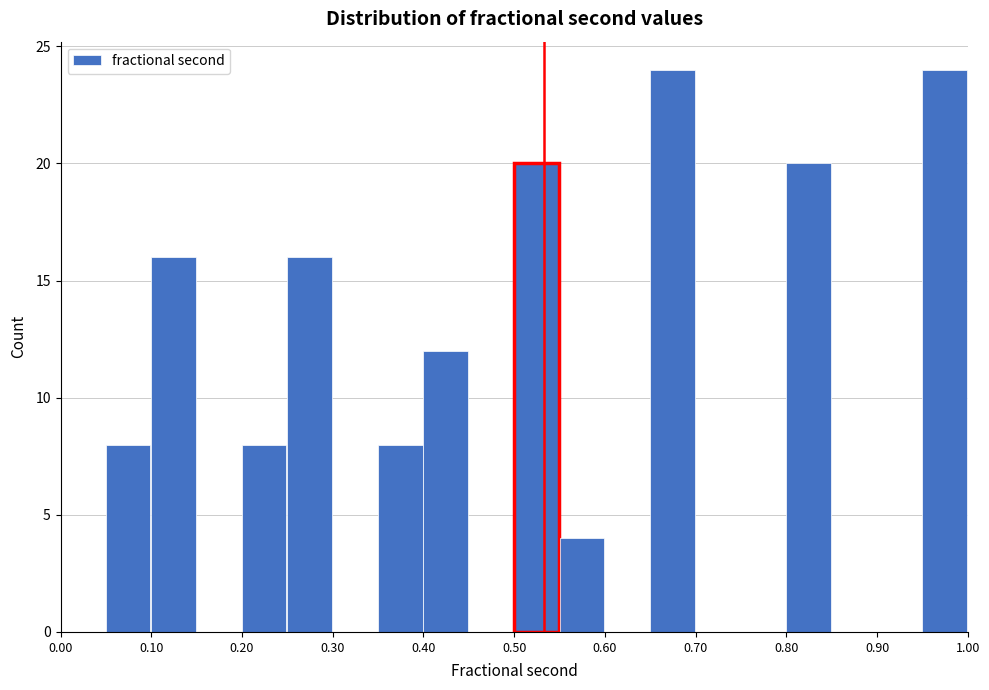

Reading left to right, transcribe this chart: for each bar, give the range it covers on the x-axis and its height. The values are not printed on the chart, so give them approximately, as read against the axis.

0.00 to 0.05: 0
0.05 to 0.10: 8
0.10 to 0.15: 16
0.15 to 0.20: 0
0.20 to 0.25: 8
0.25 to 0.30: 16
0.30 to 0.35: 0
0.35 to 0.40: 8
0.40 to 0.45: 12
0.45 to 0.50: 0
0.50 to 0.55: 20
0.55 to 0.60: 4
0.60 to 0.65: 0
0.65 to 0.70: 24
0.70 to 0.75: 0
0.75 to 0.80: 0
0.80 to 0.85: 20
0.85 to 0.90: 0
0.90 to 0.95: 0
0.95 to 1.00: 24